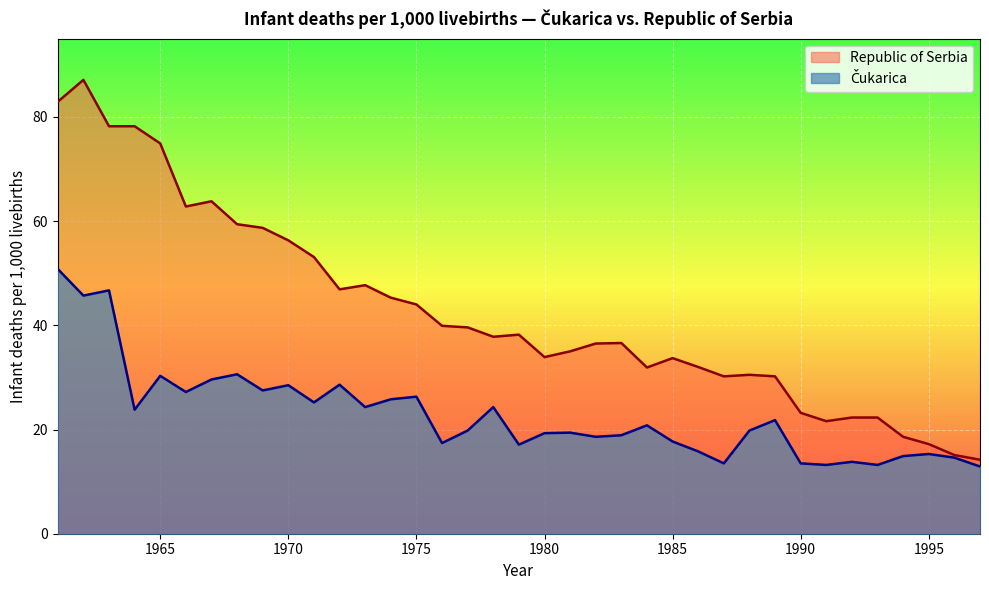

Which category has the lowest value in the Republic of Serbia series?

1997